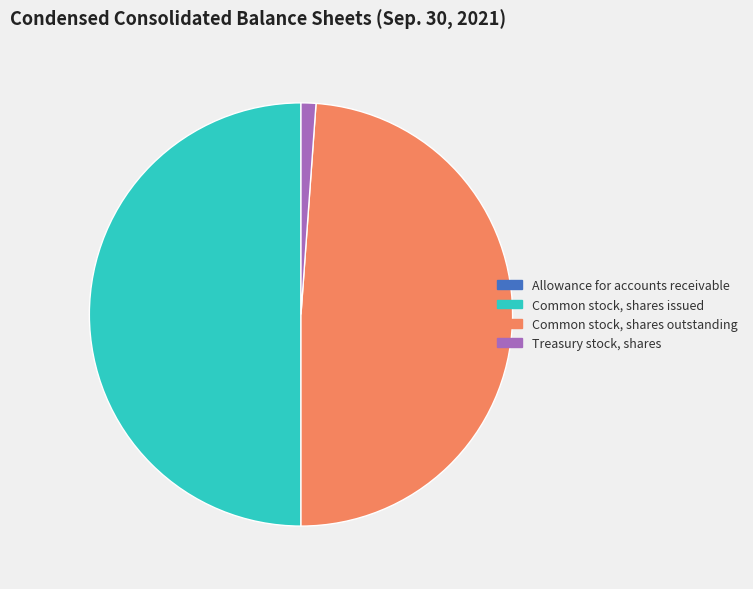

Is it true that Treasury stock, shares is 11% of the pie?

False